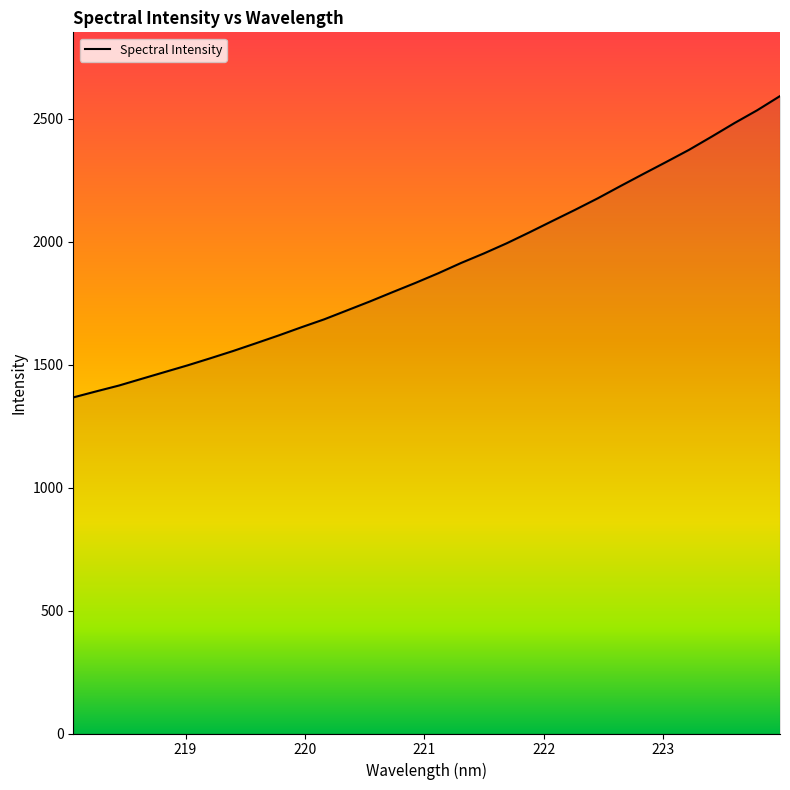

What is the minimum value shown in the chart?

1367.3